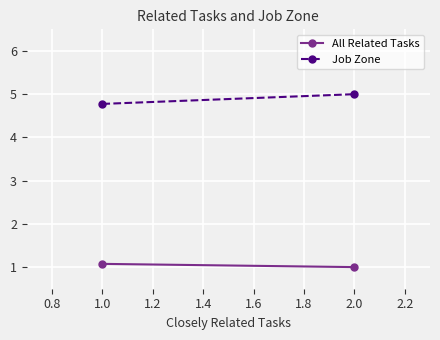

What is the greatest value displayed?

5.0